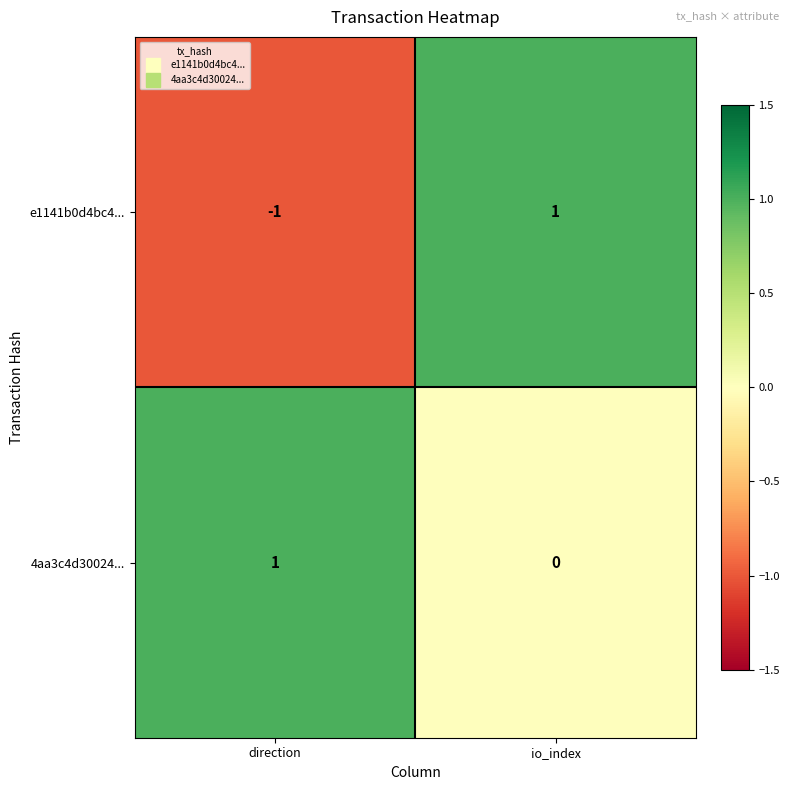

Count the number of data series in this chart.

2